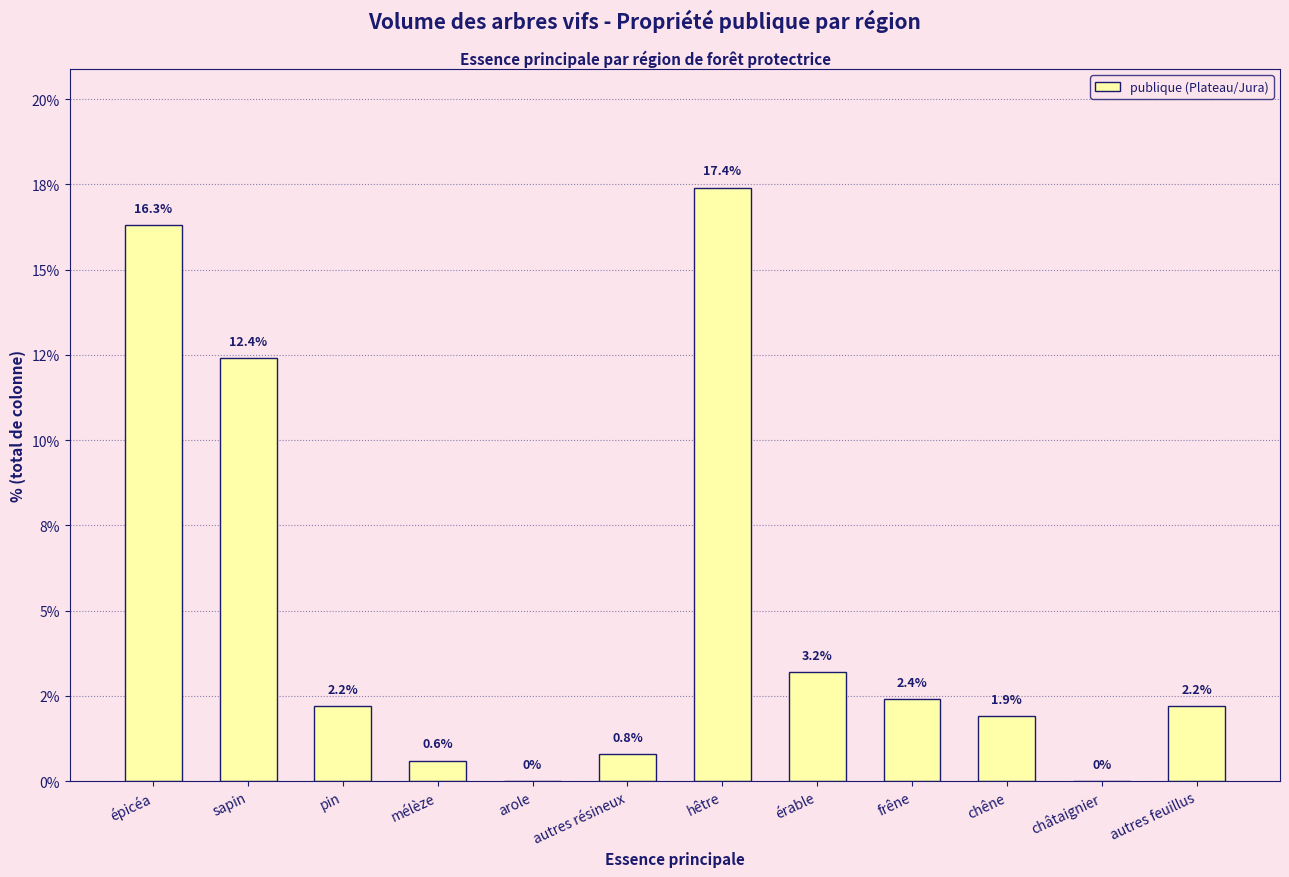

What is the value of the 6th bar from the left?

0.8